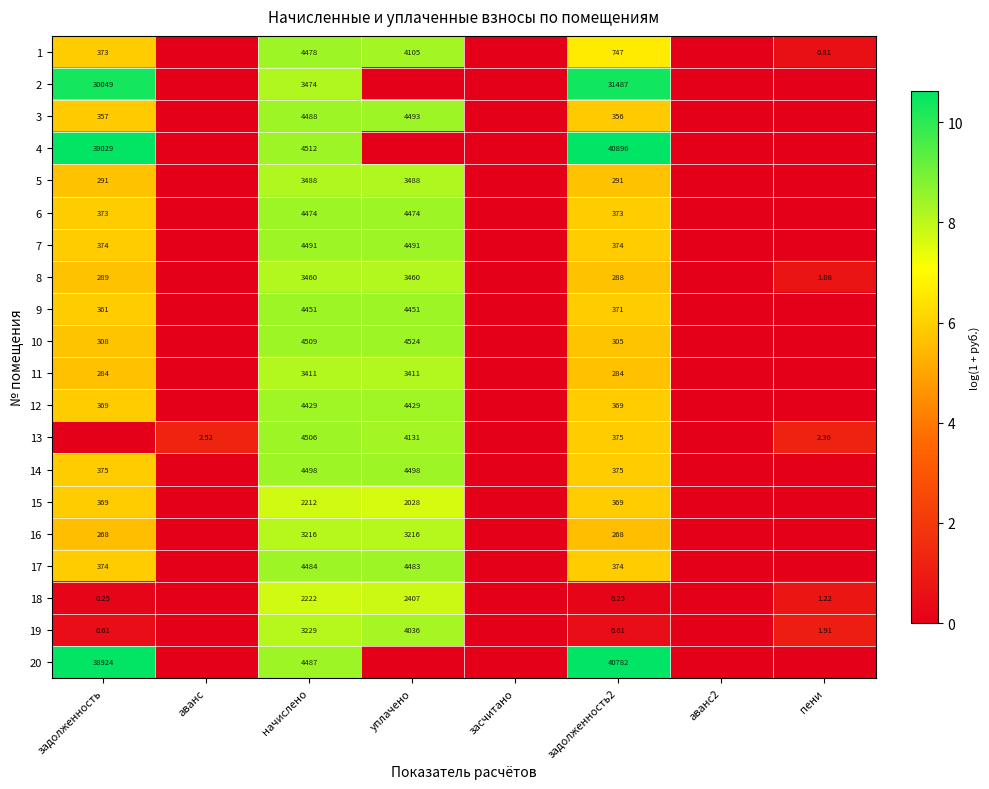

How many values in the 5 series are below 5?

4